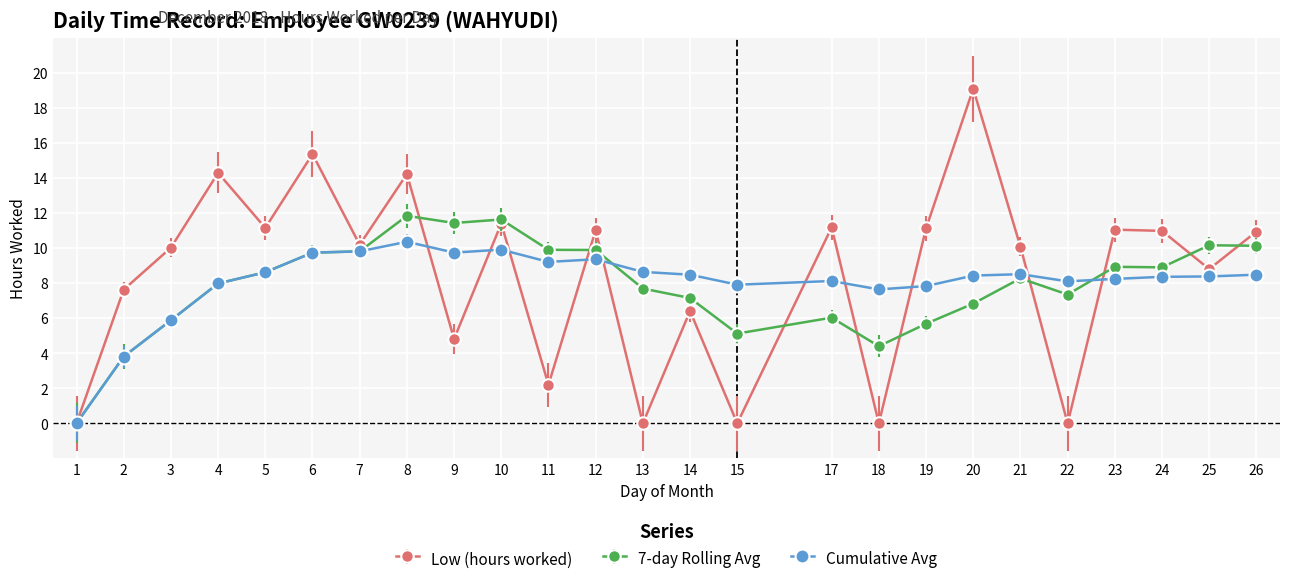

What is the greatest value displayed?

19.1